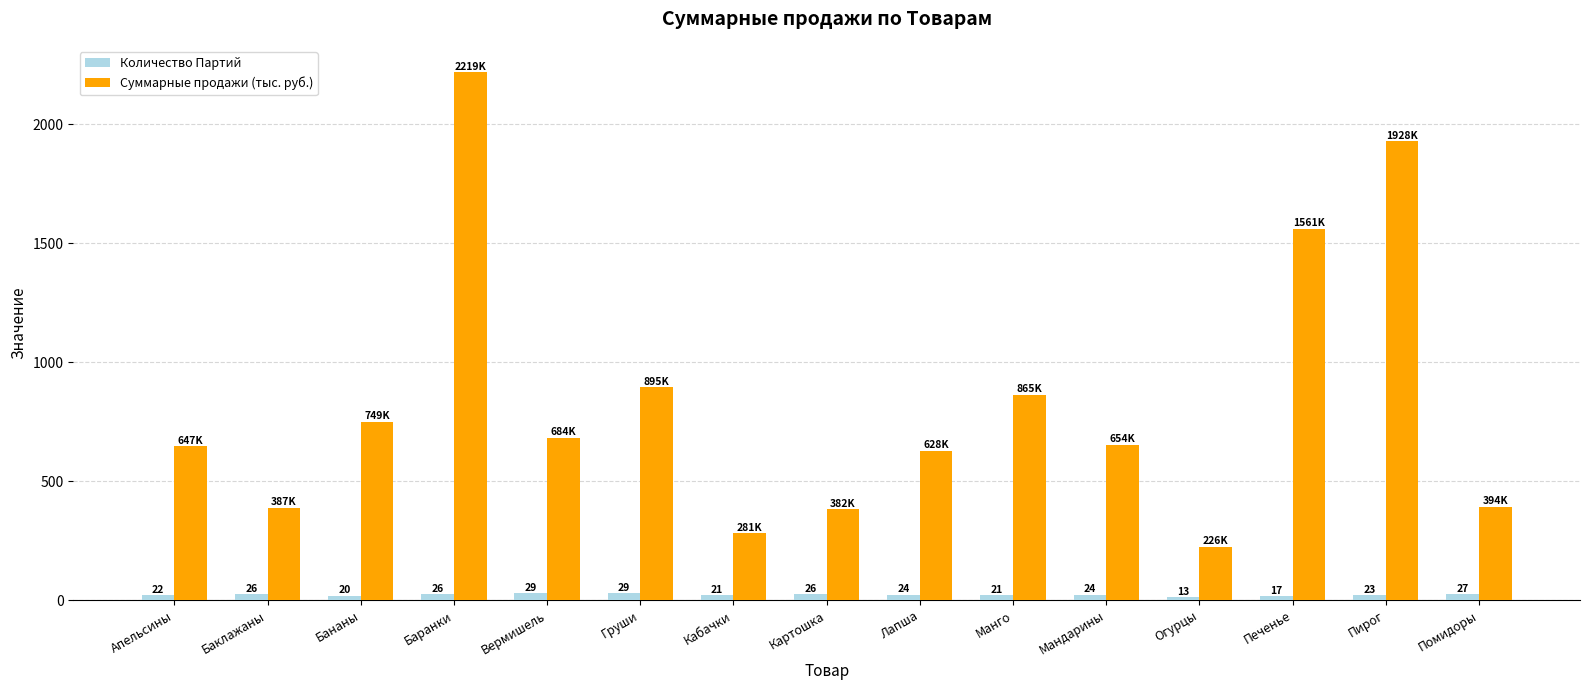

What is the highest value of the Количество Партий series?

29.0